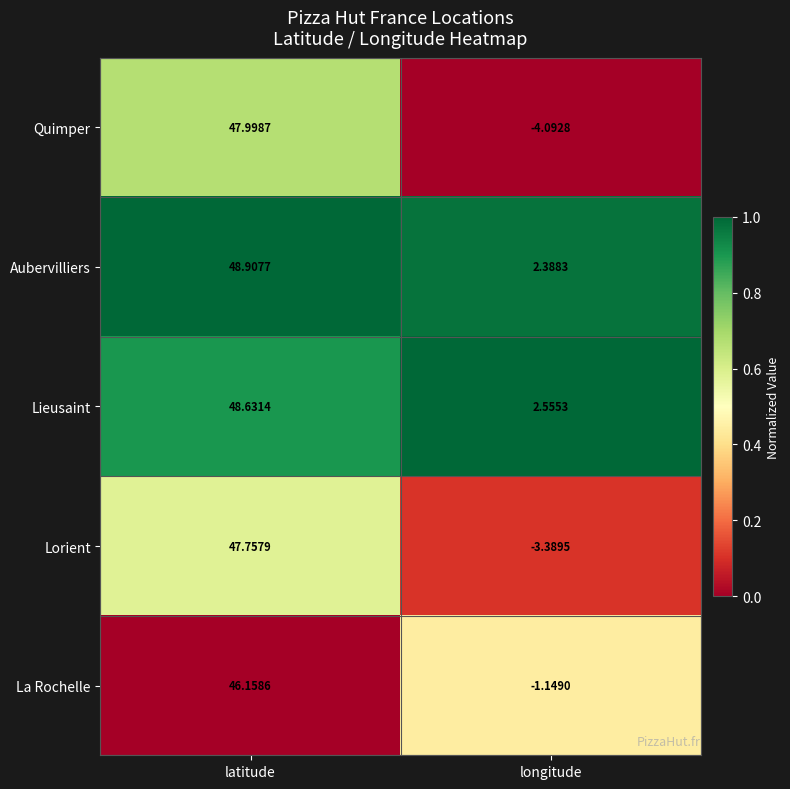

Which label corresponds to the largest value in the chart?

latitude